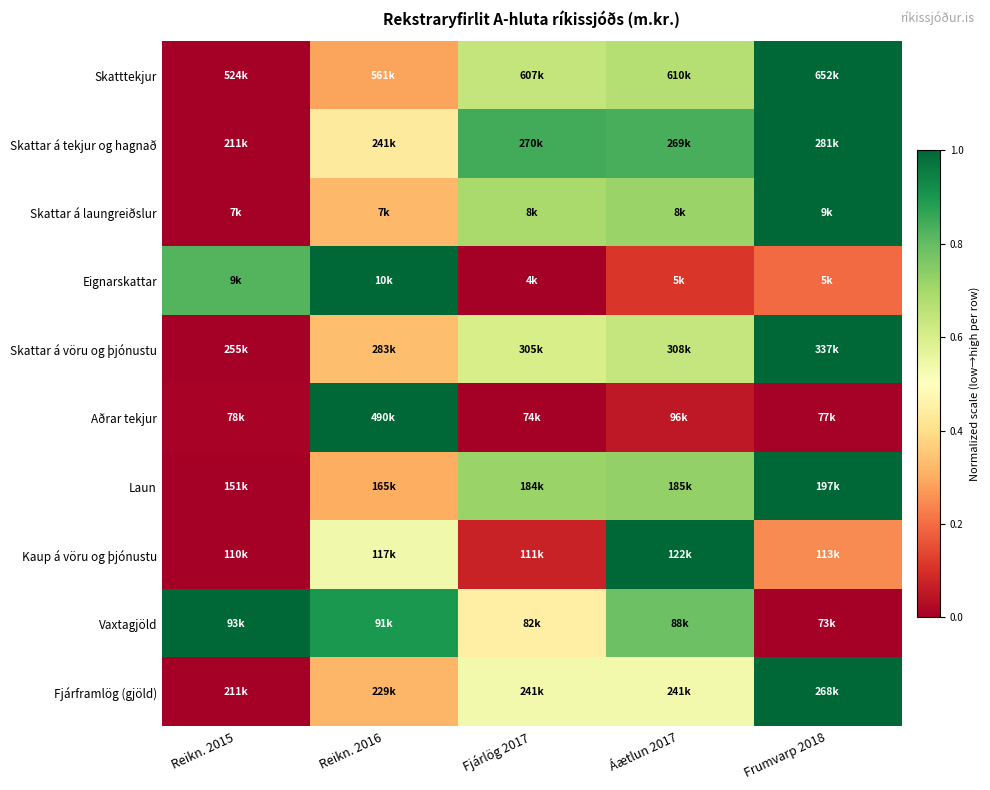

Reading right to left, transcribe all the data shown in this chart.

Skatttekjur: Frumvarp 2018=1.0	Áætlun 2017=0.7	Fjárlög 2017=0.6	Reikn. 2016=0.3	Reikn. 2015=0.0
Skattar á tekjur og hagnað: Frumvarp 2018=1.0	Áætlun 2017=0.8	Fjárlög 2017=0.8	Reikn. 2016=0.4	Reikn. 2015=0.0
Skattar á laungreiðslur: Frumvarp 2018=1.0	Áætlun 2017=0.7	Fjárlög 2017=0.7	Reikn. 2016=0.3	Reikn. 2015=0.0
Eignarskattar: Frumvarp 2018=0.2	Áætlun 2017=0.1	Fjárlög 2017=0.0	Reikn. 2016=1.0	Reikn. 2015=0.8
Skattar á vöru og þjónustu: Frumvarp 2018=1.0	Áætlun 2017=0.6	Fjárlög 2017=0.6	Reikn. 2016=0.3	Reikn. 2015=0.0
Aðrar tekjur: Frumvarp 2018=0.0	Áætlun 2017=0.1	Fjárlög 2017=0.0	Reikn. 2016=1.0	Reikn. 2015=0.0
Laun: Frumvarp 2018=1.0	Áætlun 2017=0.7	Fjárlög 2017=0.7	Reikn. 2016=0.3	Reikn. 2015=0.0
Kaup á vöru og þjónustu: Frumvarp 2018=0.2	Áætlun 2017=1.0	Fjárlög 2017=0.1	Reikn. 2016=0.5	Reikn. 2015=0.0
Vaxtagjöld: Frumvarp 2018=0.0	Áætlun 2017=0.8	Fjárlög 2017=0.5	Reikn. 2016=0.9	Reikn. 2015=1.0
Fjárframlög (gjöld): Frumvarp 2018=1.0	Áætlun 2017=0.5	Fjárlög 2017=0.5	Reikn. 2016=0.3	Reikn. 2015=0.0